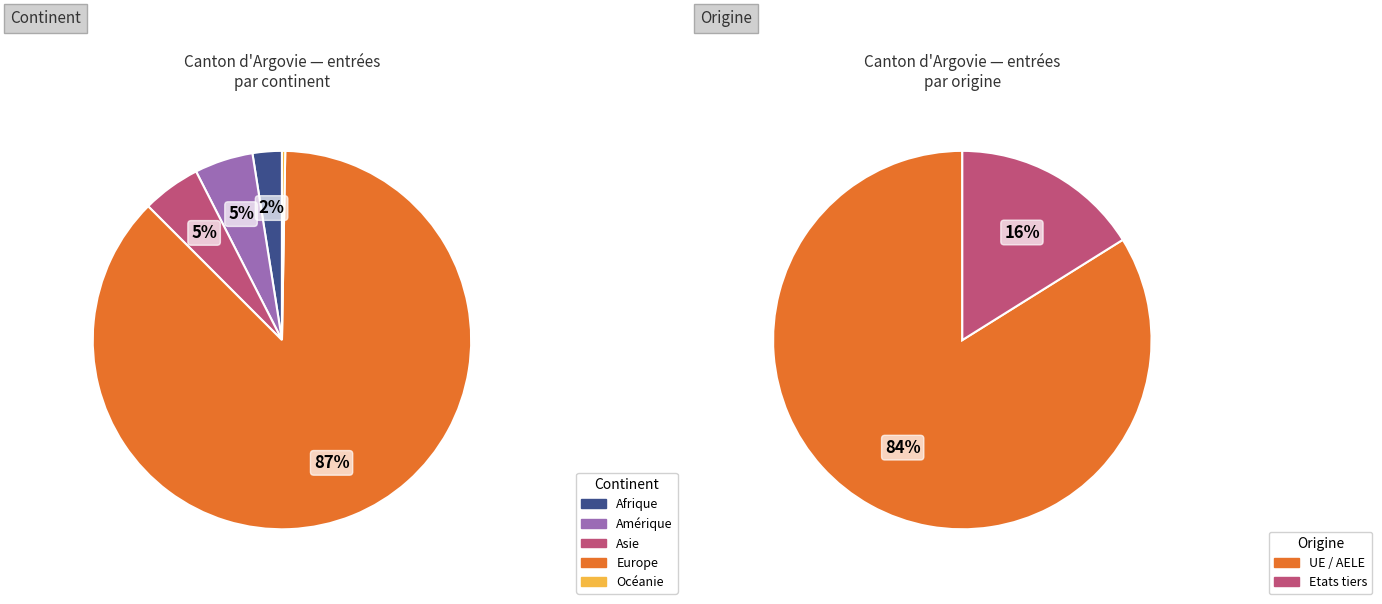

What is the ratio of the value at Afrique to the value at Amérique?

0.5